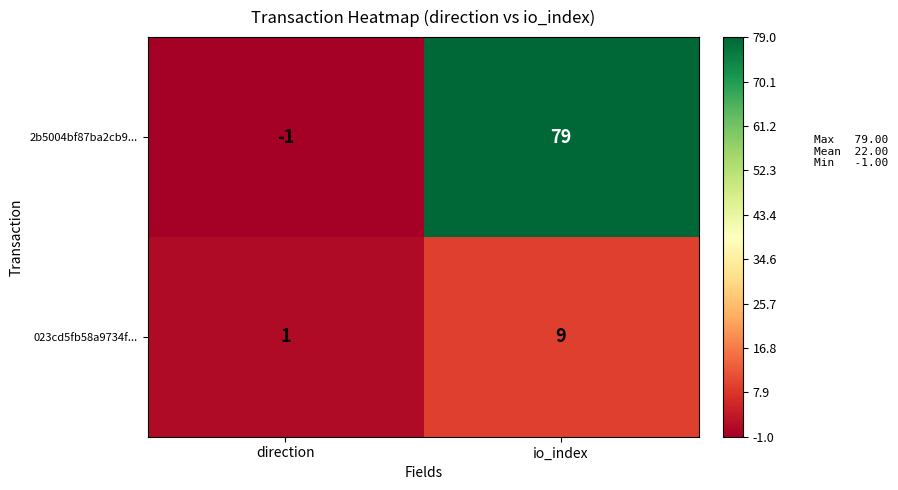

At which category does the chart reach its peak across all series?

io_index